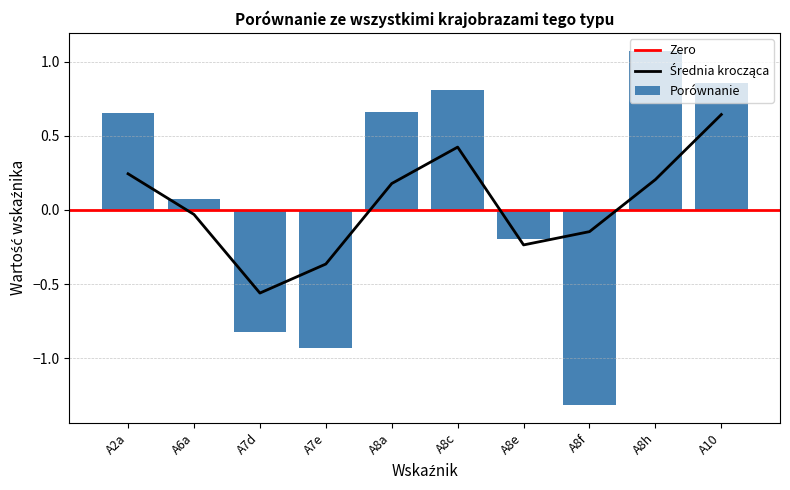

What is the sum of the values at A10 and A2a?

1.5